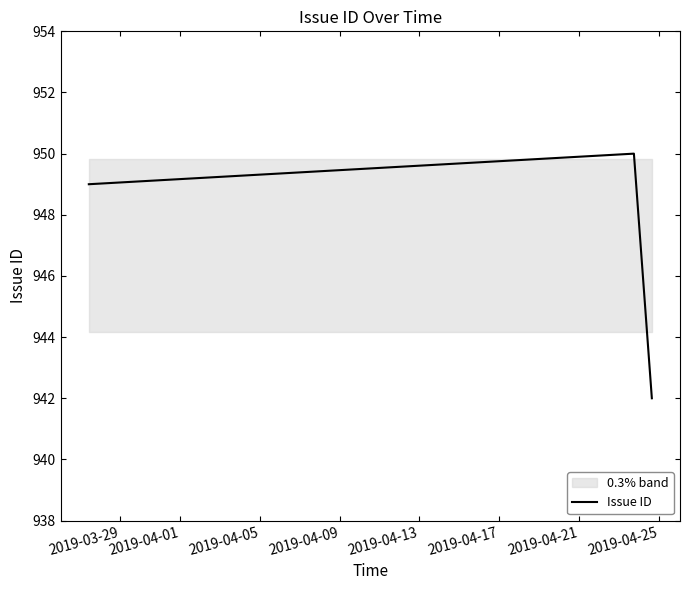

What is the difference between the maximum and second lowest values?

1